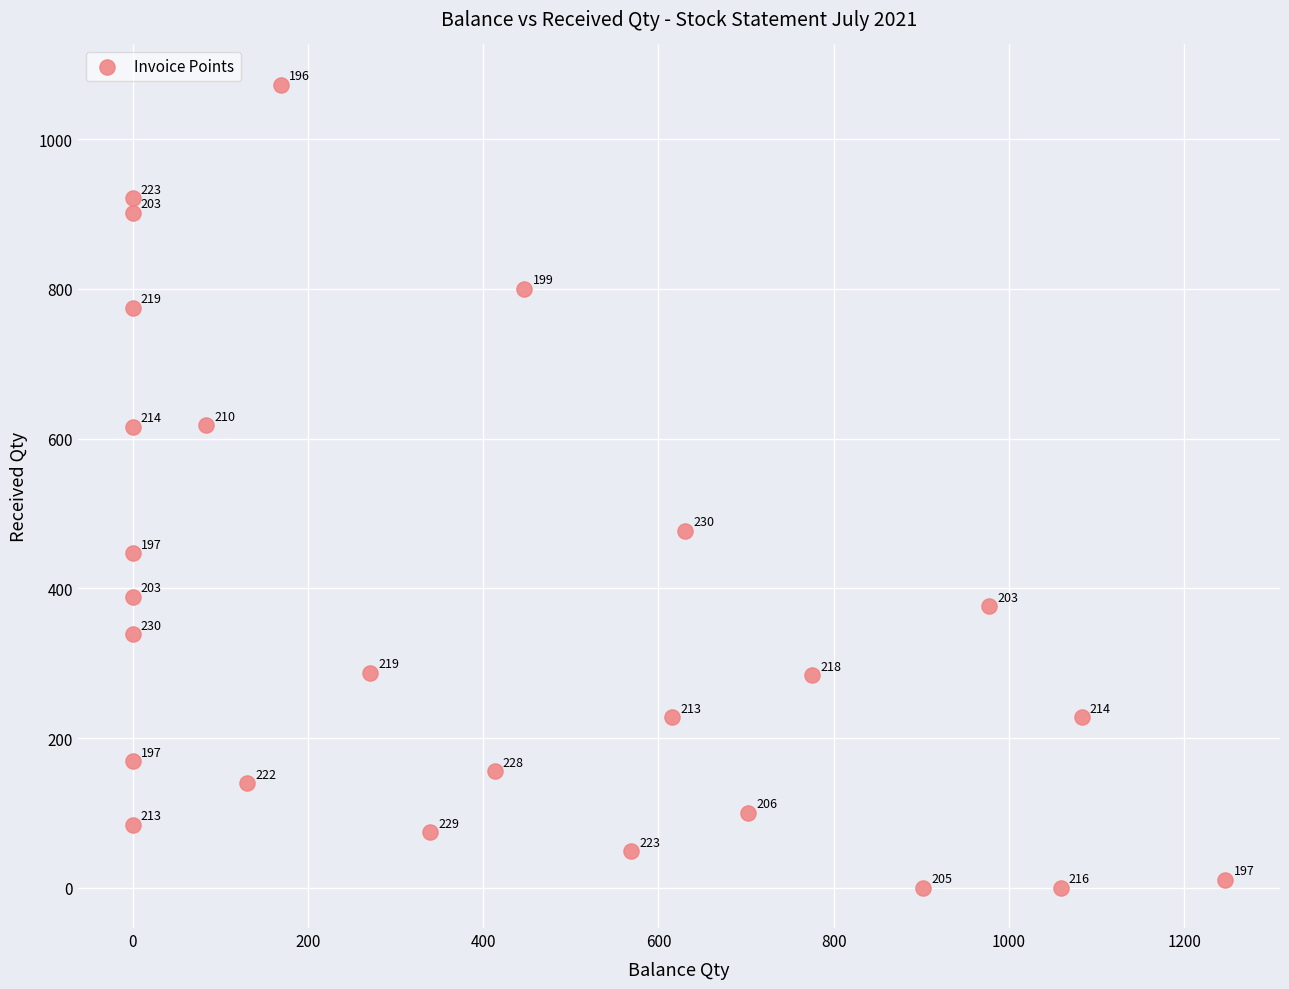

What Y value in the scatter plot is closest to 536?

477